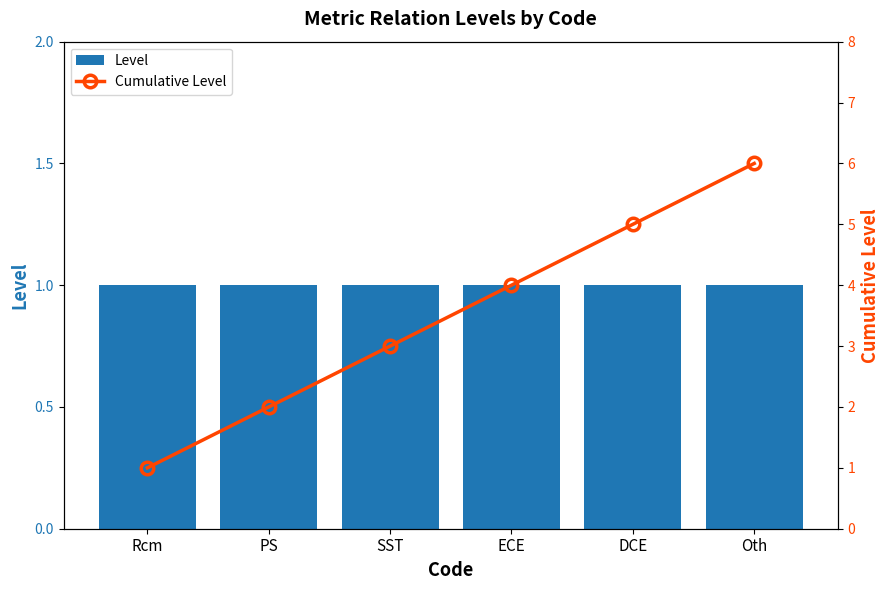

What is the sum of the Level values at Rcm and PS?

2